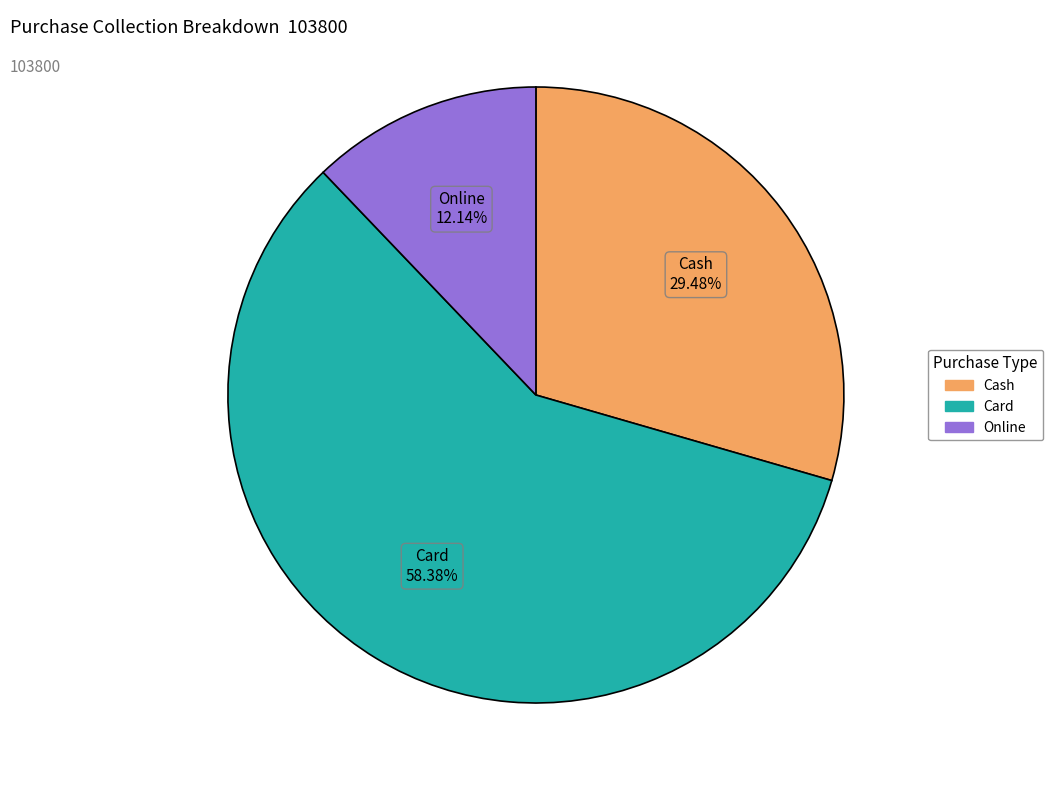

Between Online and Cash, which is larger?

Cash